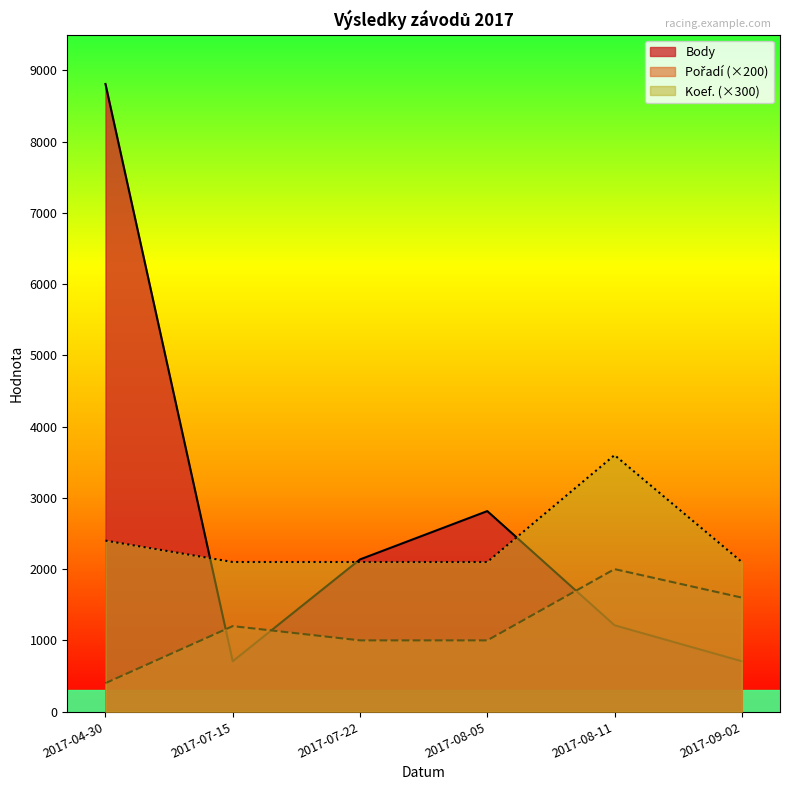

List the series in order of their overall mean, highest first.

Body, Koef., Pořadí